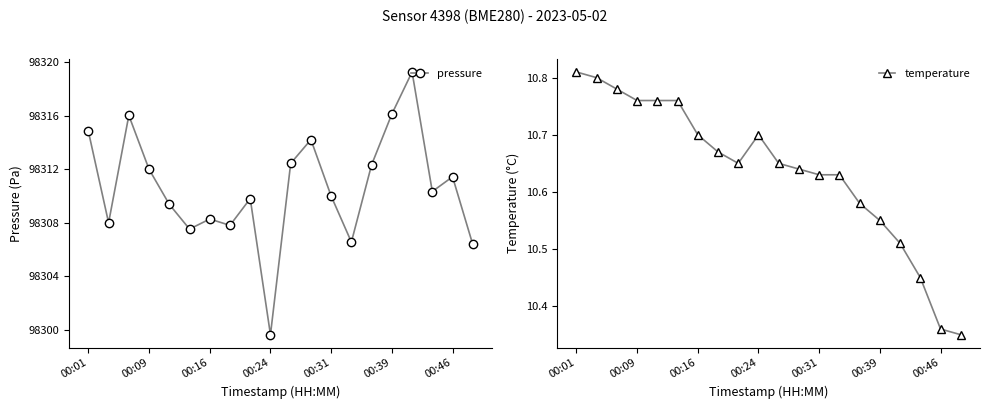

What are all the series names shown in the legend?

pressure, temperature